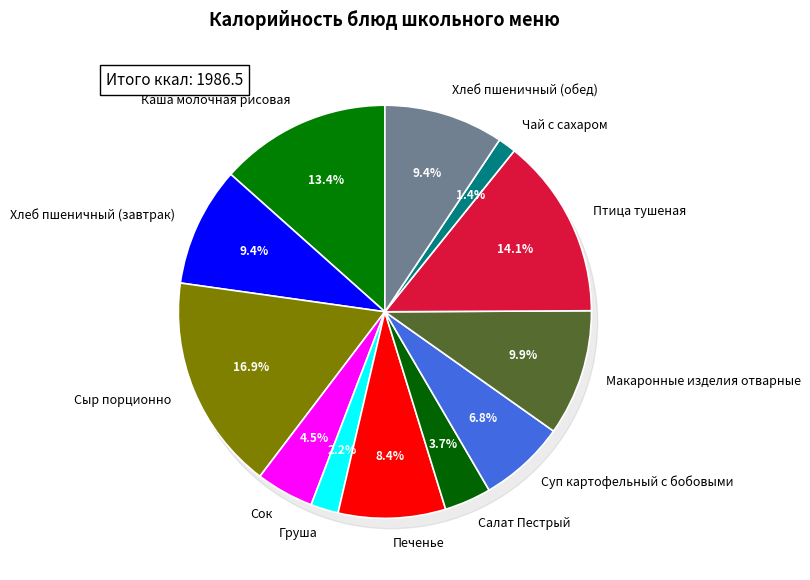

The Чай с сахаром slice represents 11% of the pie. True or false?

False